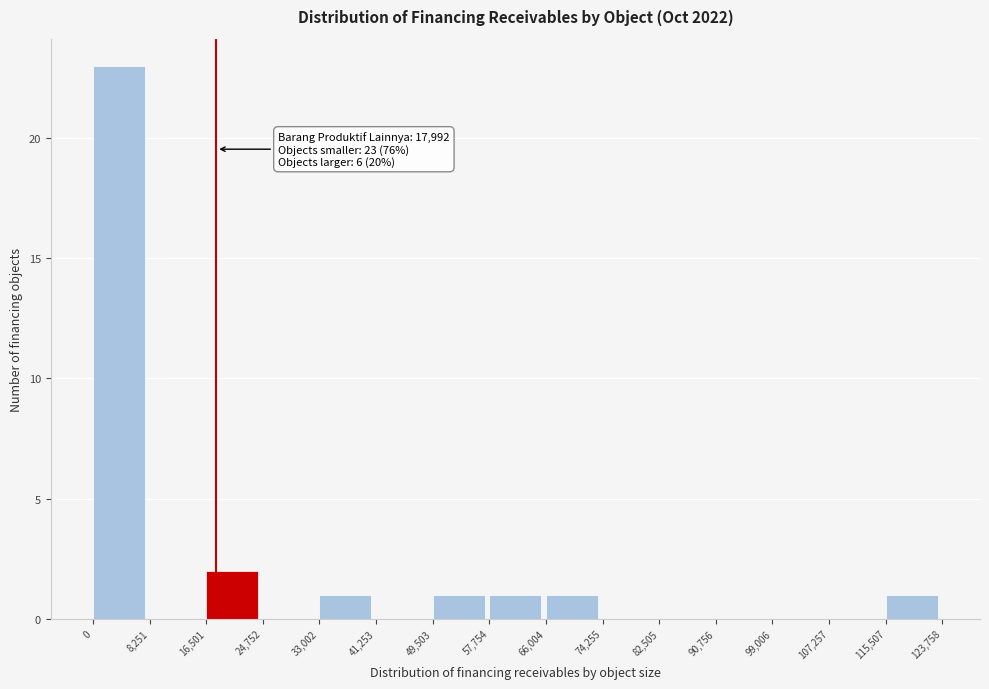

Which range on the x-axis has the tallest bar?

0 to 8,251